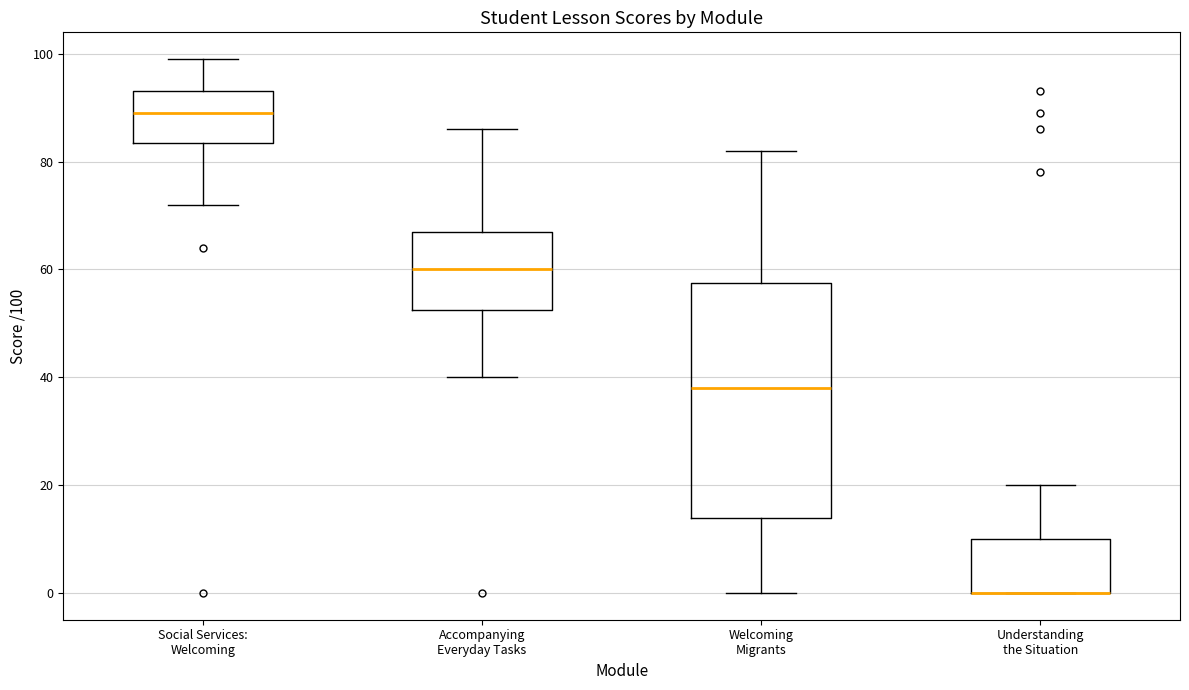

Comparing the boxes themselves (not the whiskers), which one is the tallest?

Welcoming Migrants